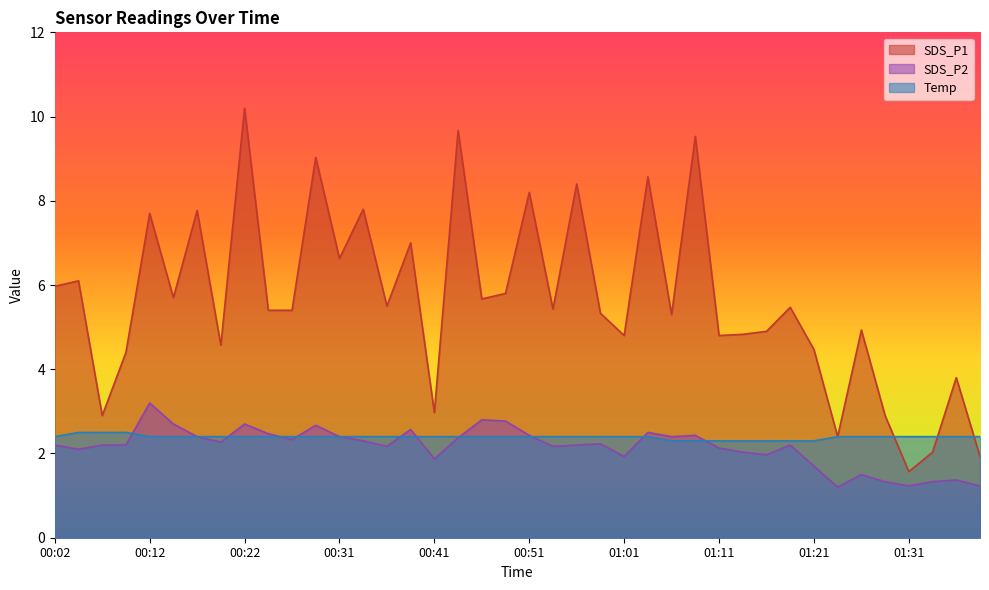

Between which two adjacent categories do SDS_P1 and Temp first intersect?

01:28 and 01:31